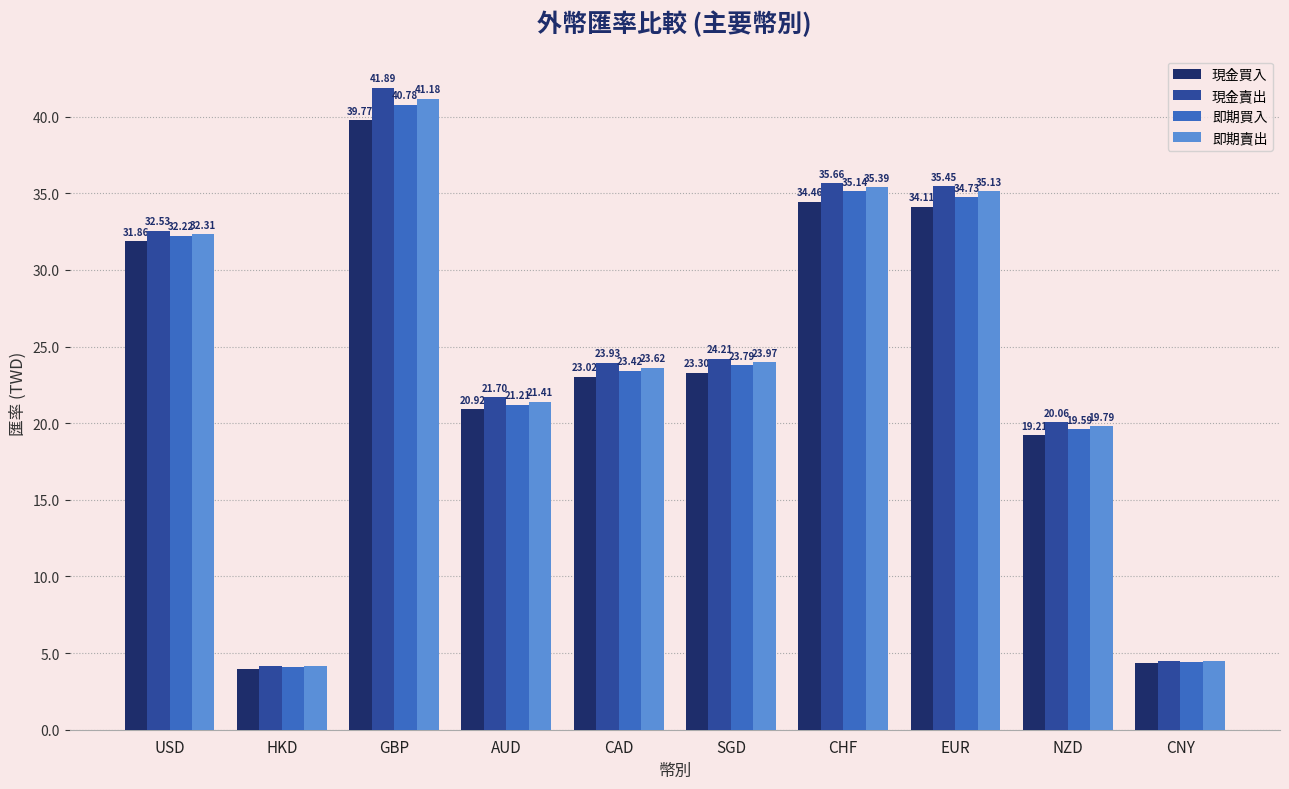

How many bars are there in each group?

4